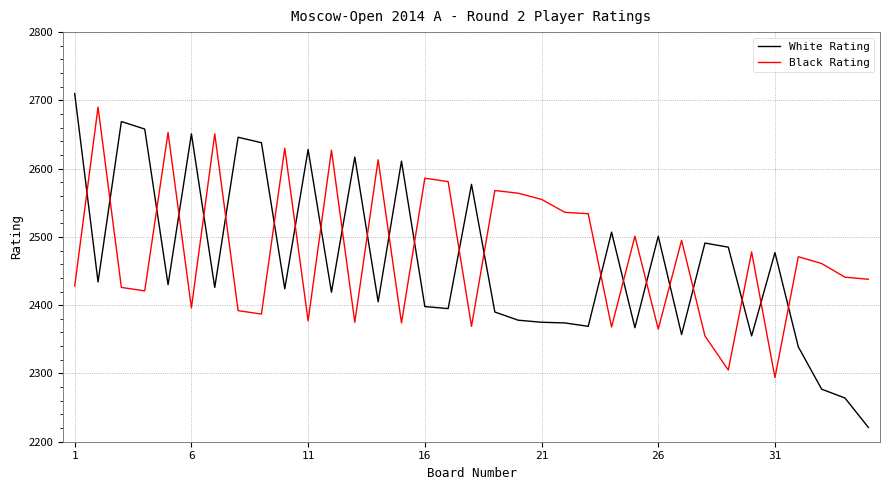

Which series has the widest spread of values?

White Rating